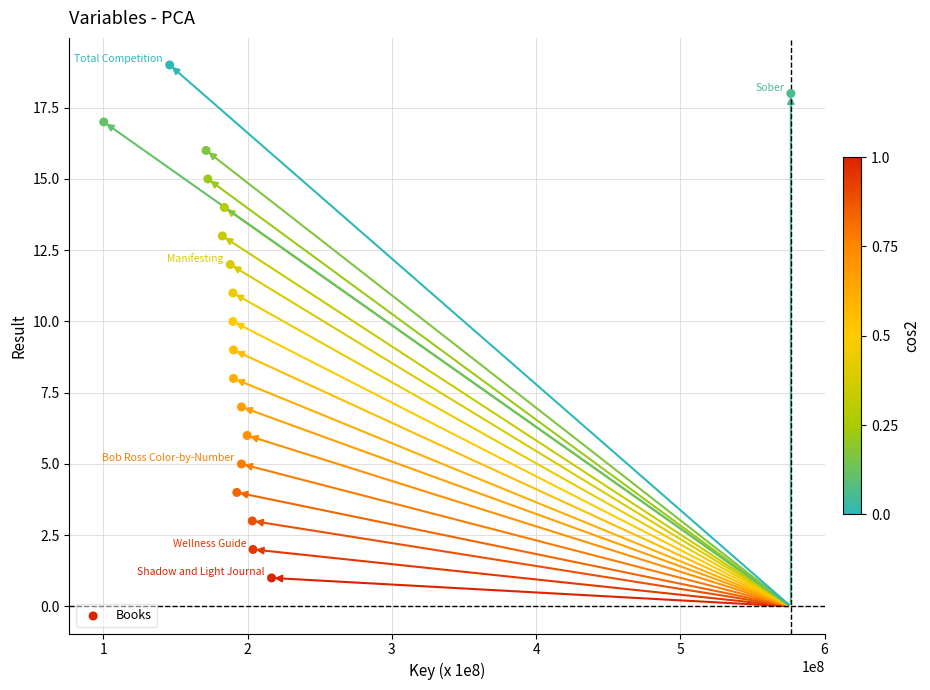

What is the range of X values (max minus min)?

476396448